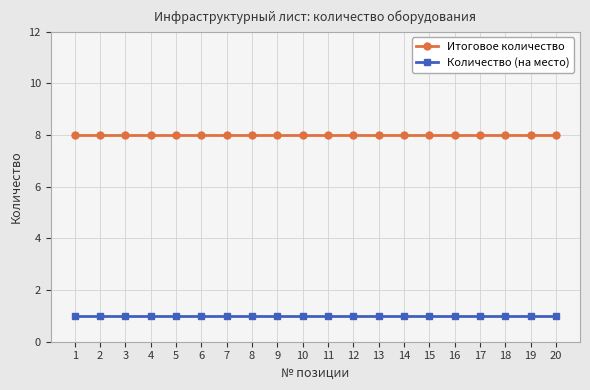

What is the maximum value shown in the chart?

8